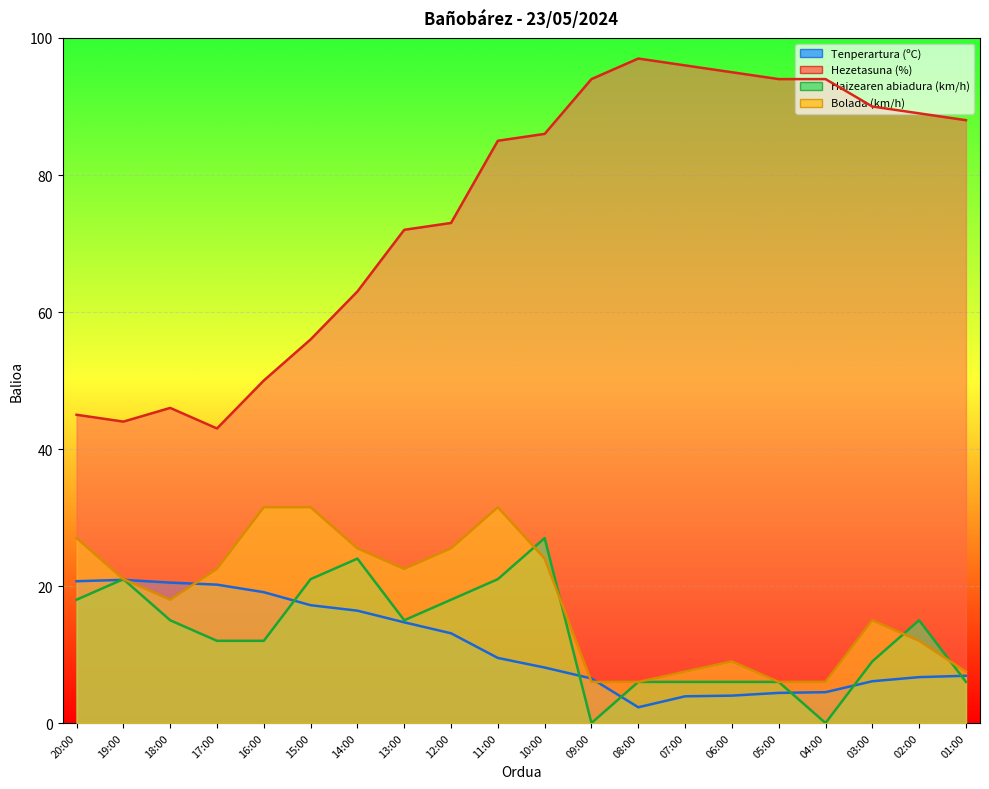

Which series ends up on top after the final intersection of Tenperartura (ºC) and Haizearen abiadura (km/h)?

Tenperartura (ºC)